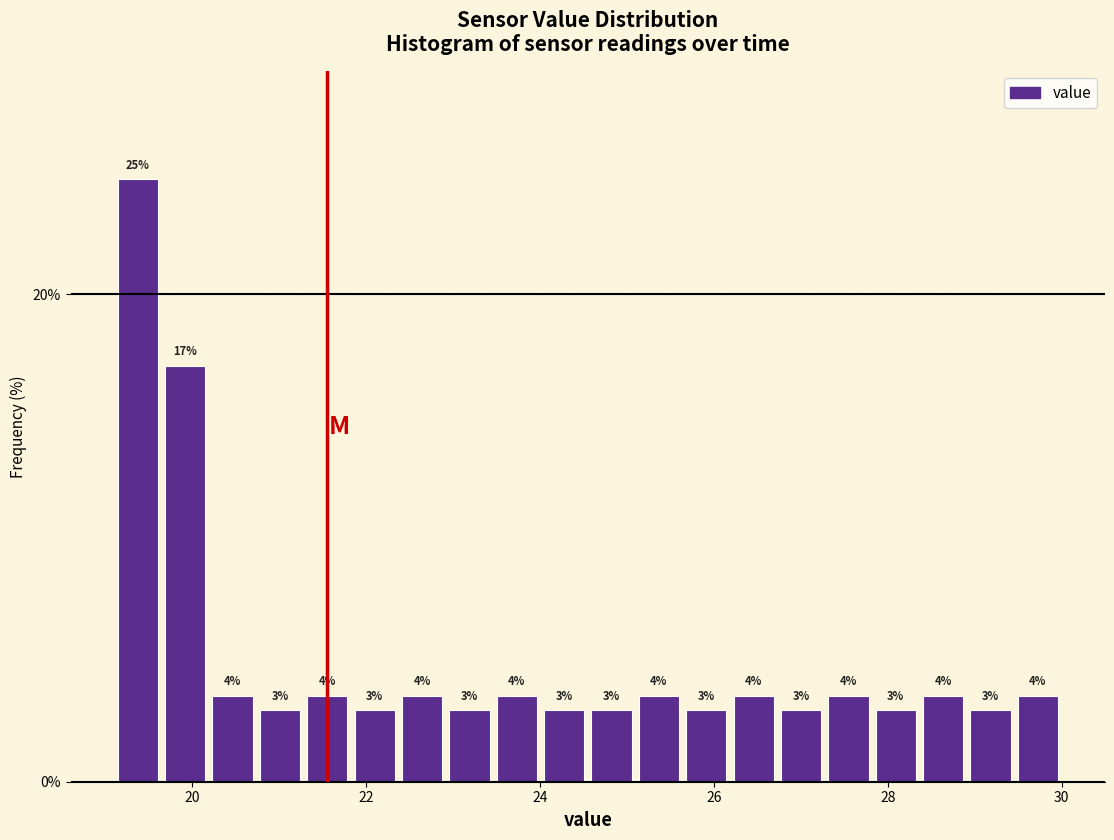

Read against the x-axis, roughly where is the centre of the tallest bar?

19.4